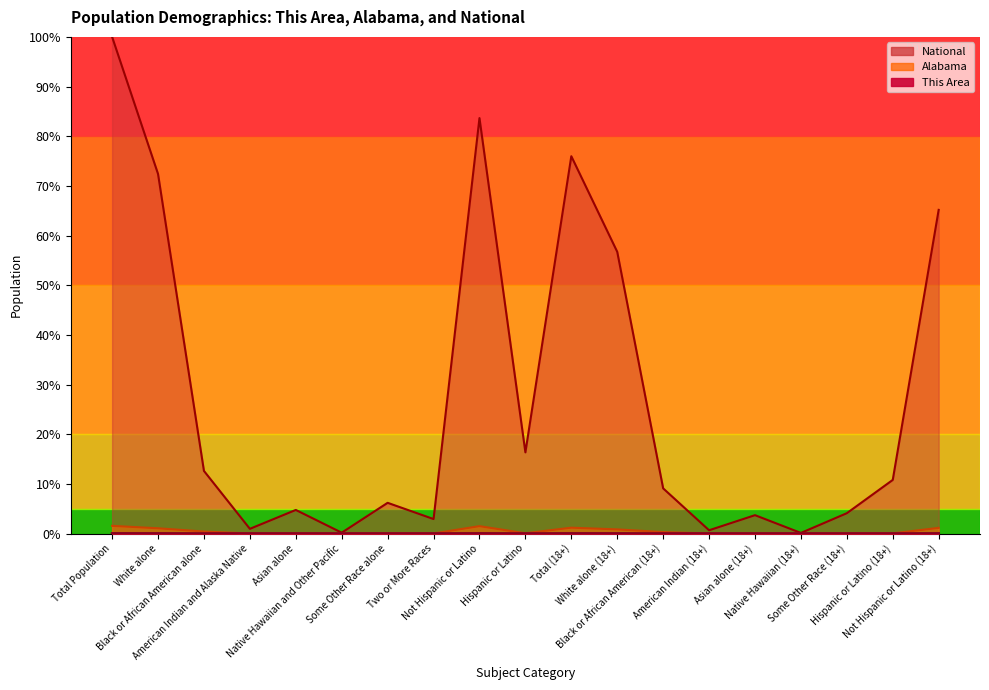

List the labels in order of This Area value, largest first.

Total Population, Not Hispanic or Latino, Total (18+), Not Hispanic or Latino (18+), White alone, White alone (18+), Black or African American alone, Black or African American (18+), Asian alone, Asian alone (18+), Hispanic or Latino, Hispanic or Latino (18+), Two or More Races, Some Other Race alone, Some Other Race (18+), American Indian and Alaska Native, American Indian (18+), Native Hawaiian and Other Pacific, Native Hawaiian (18+)